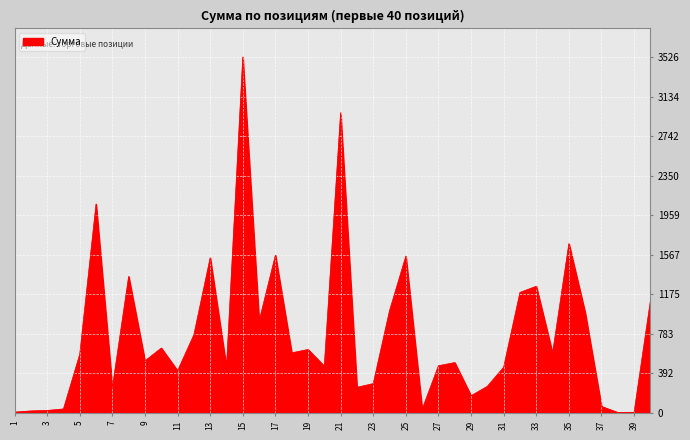

What is the greatest value displayed?

3525.6